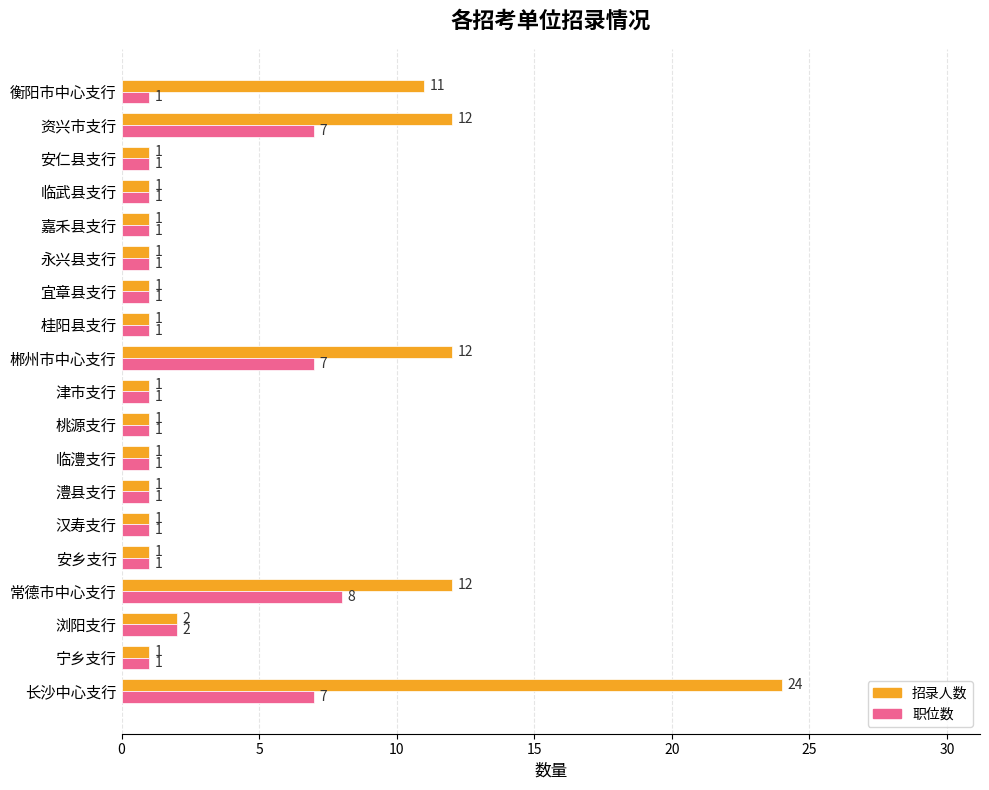

Which category has the highest value across all series?

长沙中心支行